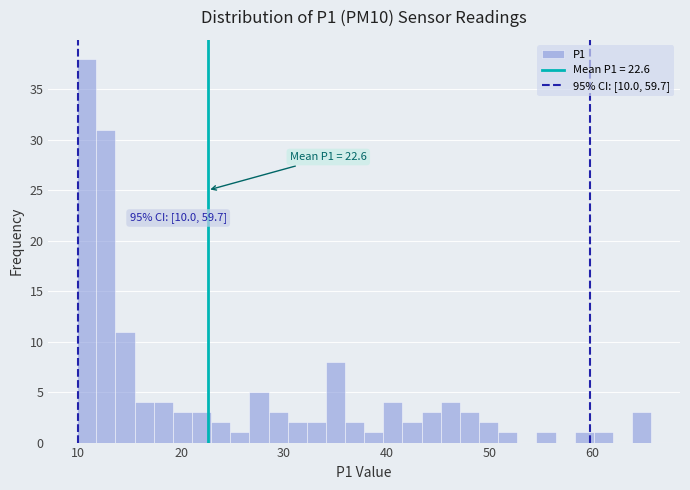

Read against the x-axis, roughly where is the centre of the tallest bar?

11